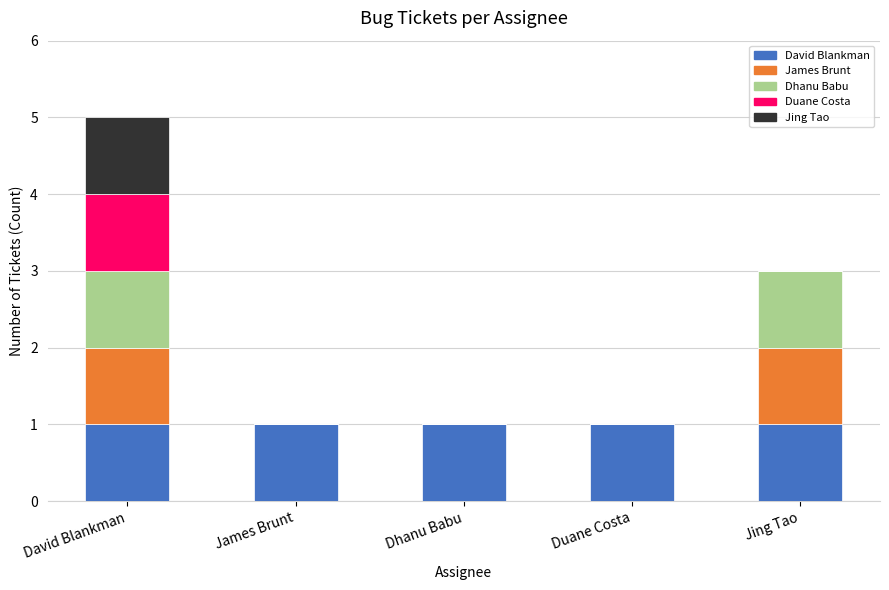

At which category is the sum across all series the highest?

David Blankman